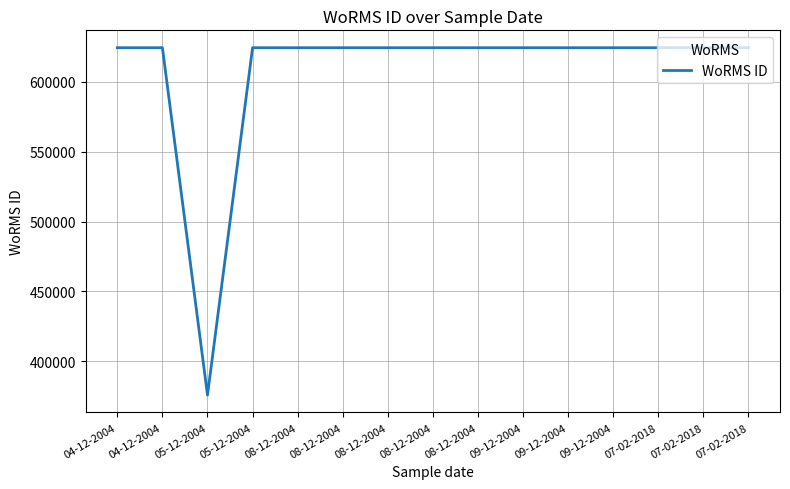

Reading left to right, transcribe all the data shown in this chart.

04-12-2004=624302	04-12-2004=624302	05-12-2004=375881	05-12-2004=624302	08-12-2004=624302	08-12-2004=624302	08-12-2004=624302	08-12-2004=624302	08-12-2004=624302	09-12-2004=624302	09-12-2004=624302	09-12-2004=624302	07-02-2018=624302	07-02-2018=624302	07-02-2018=624302